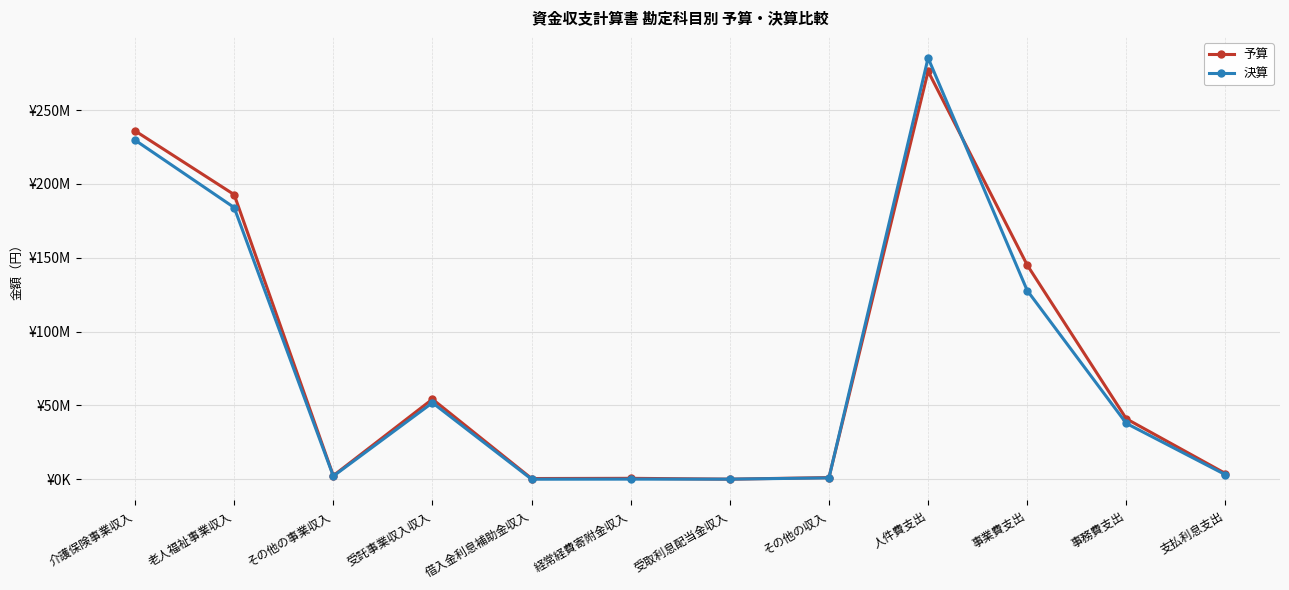

At which label does 予算 reach its peak?

人件費支出